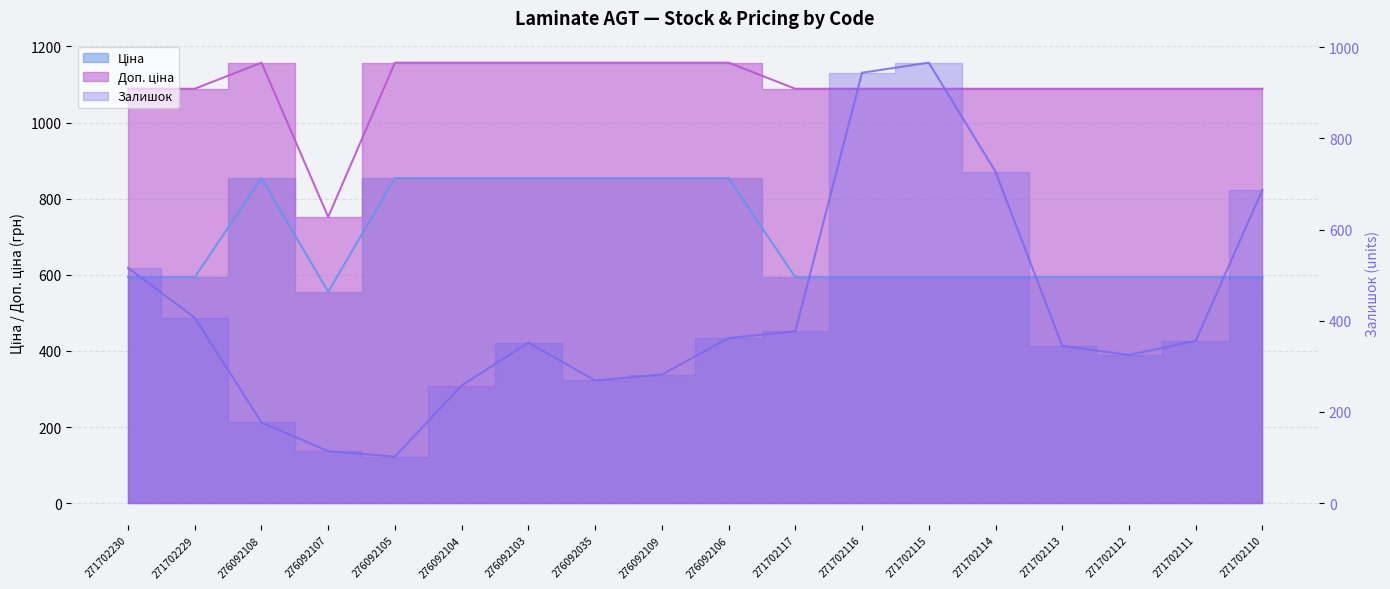

What is the label of the 16th point from the left?

271702112